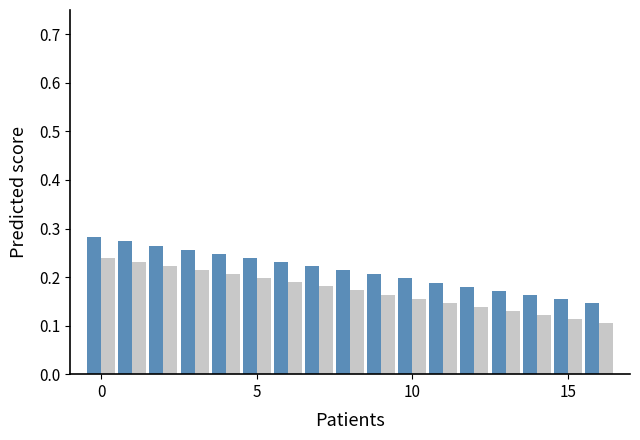

How many groups of bars are there?

17